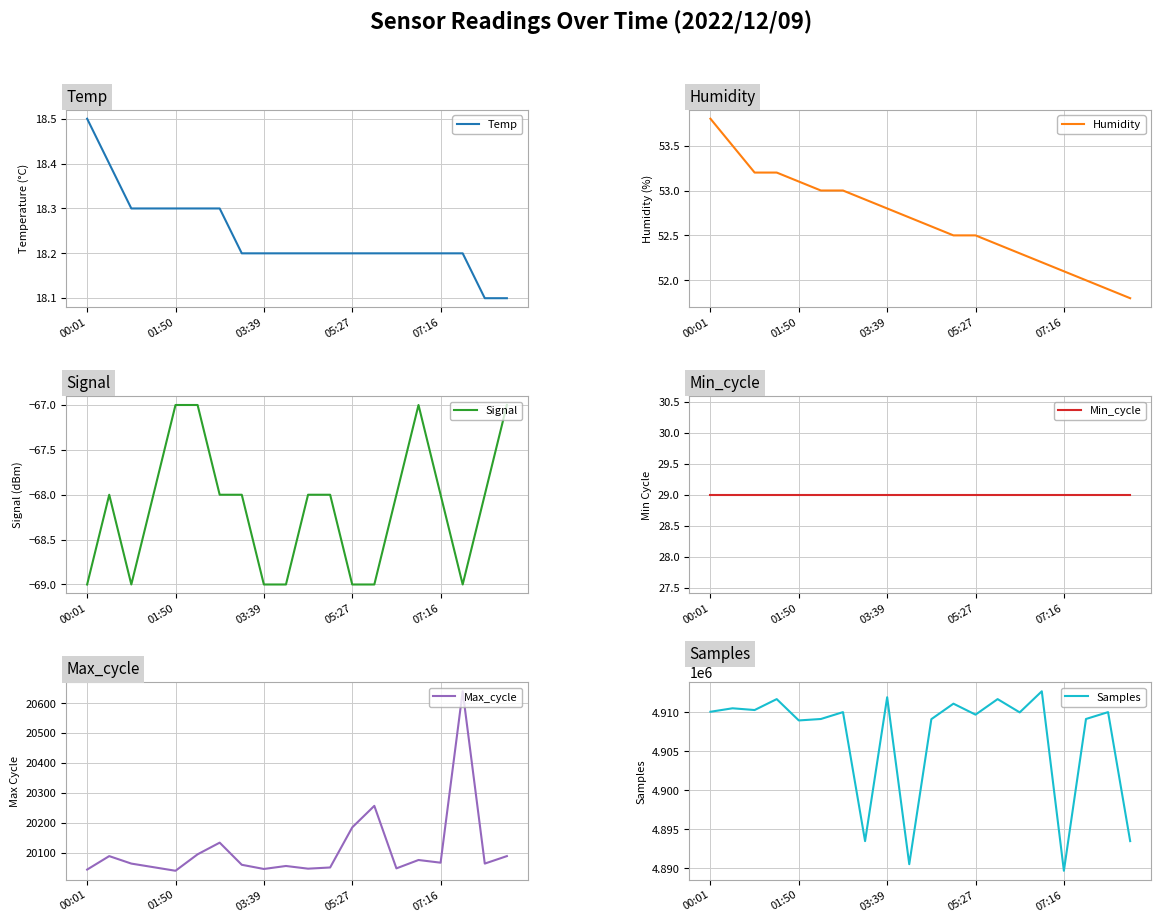

How many values in the Max_cycle series exceed 20064?

9